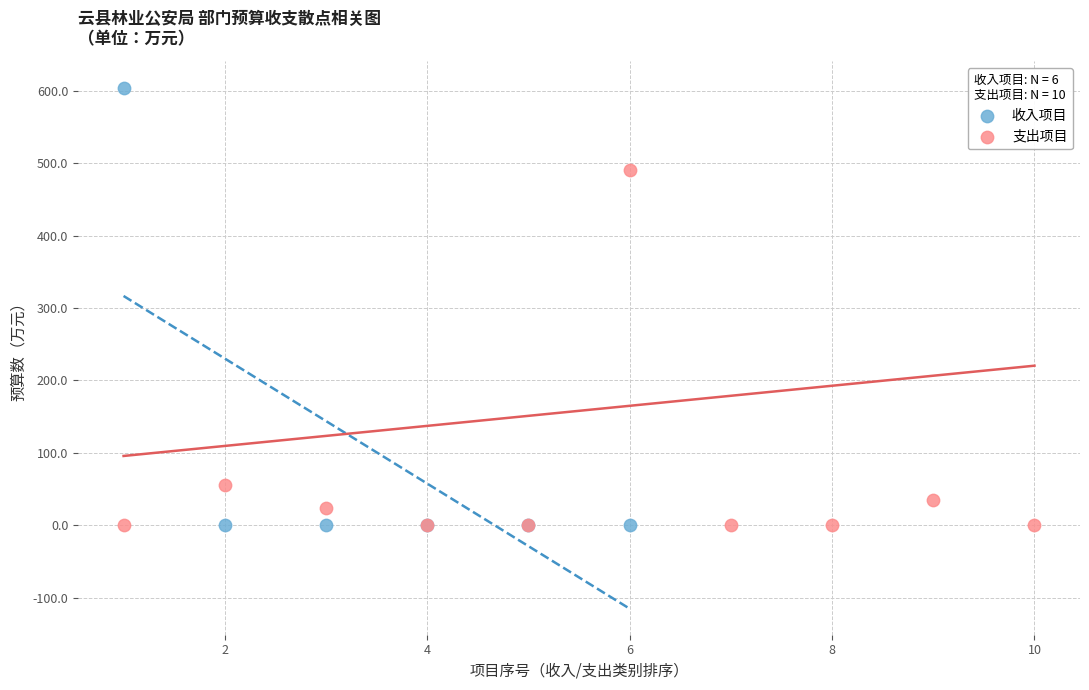

Which series contains the highest Y value?

收入项目